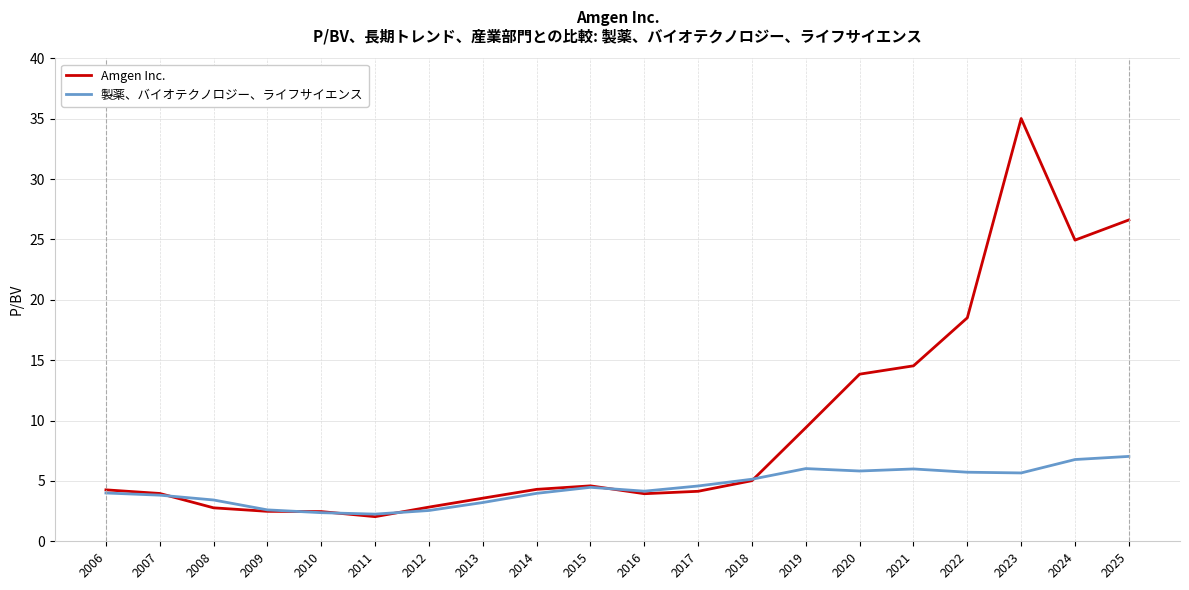

Which label corresponds to the largest value in the chart?

2023